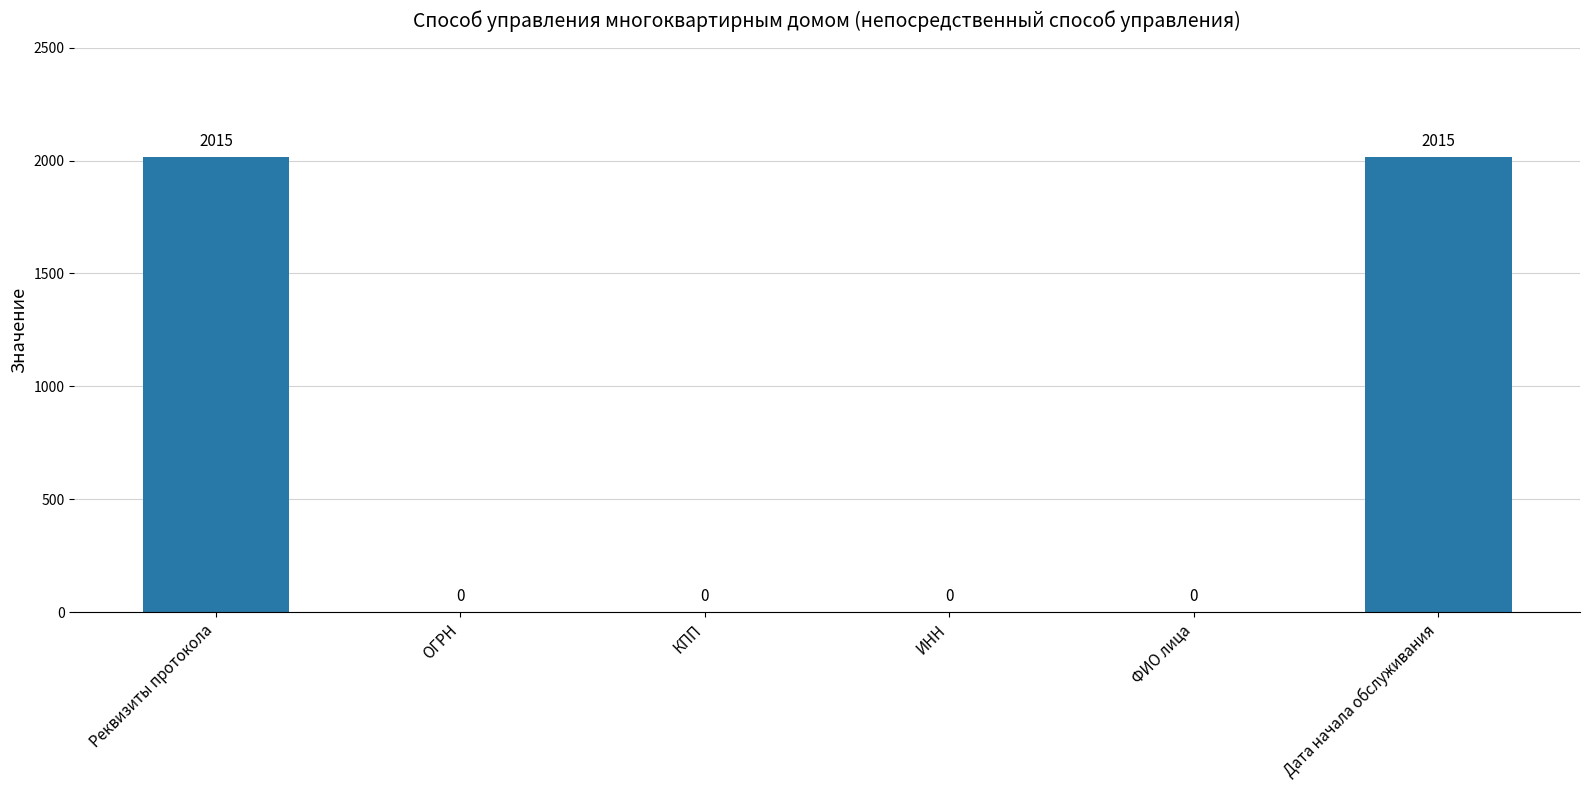

Reading left to right, list all the values displayed in this chart.

2015	0	0	0	0	2015